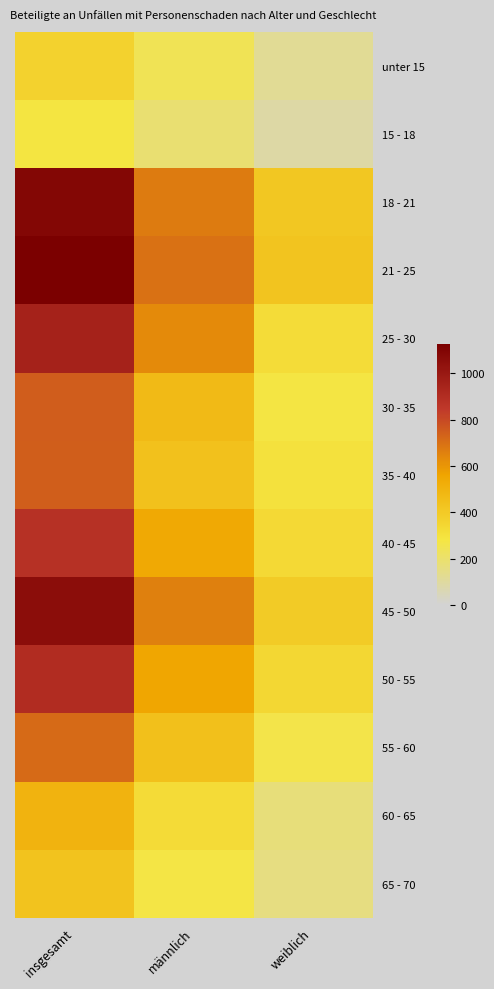

Count the number of data series in this chart.

13